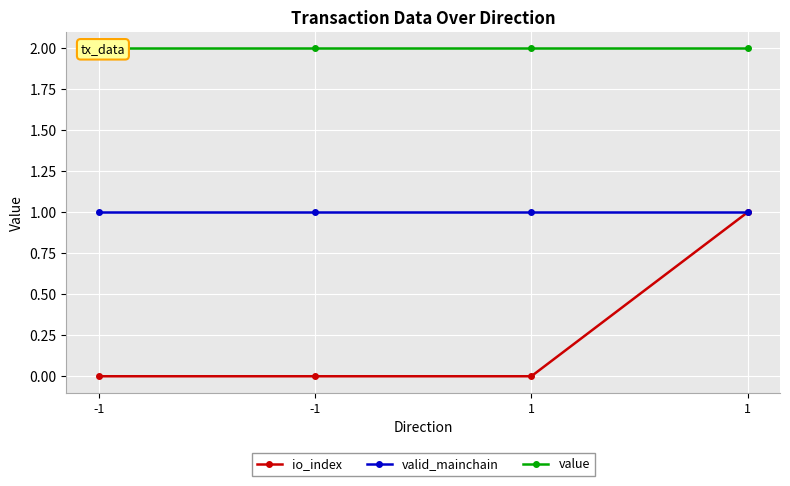

Is this an area chart (filled region under the line)?

No